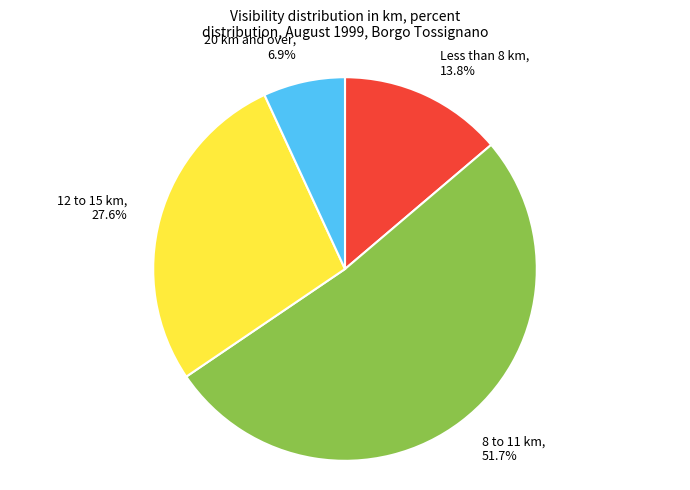

What is the largest slice in the pie chart?

8 to 11 km